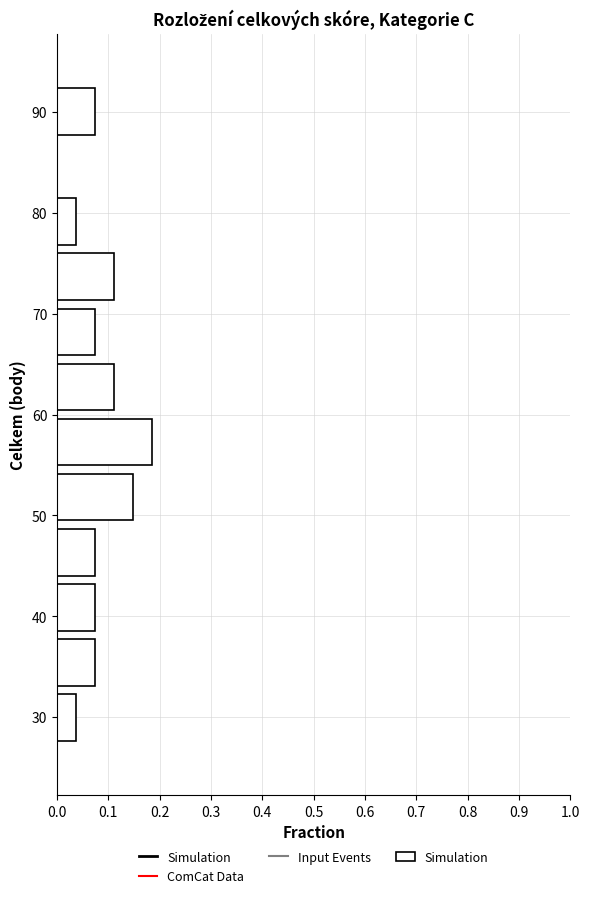

What is the length of the bar covering 38 to 44 on the y-axis? Neither the bar edges nor the lengths are printed on the chart, so give them approximately, as read against the axes.

0.07